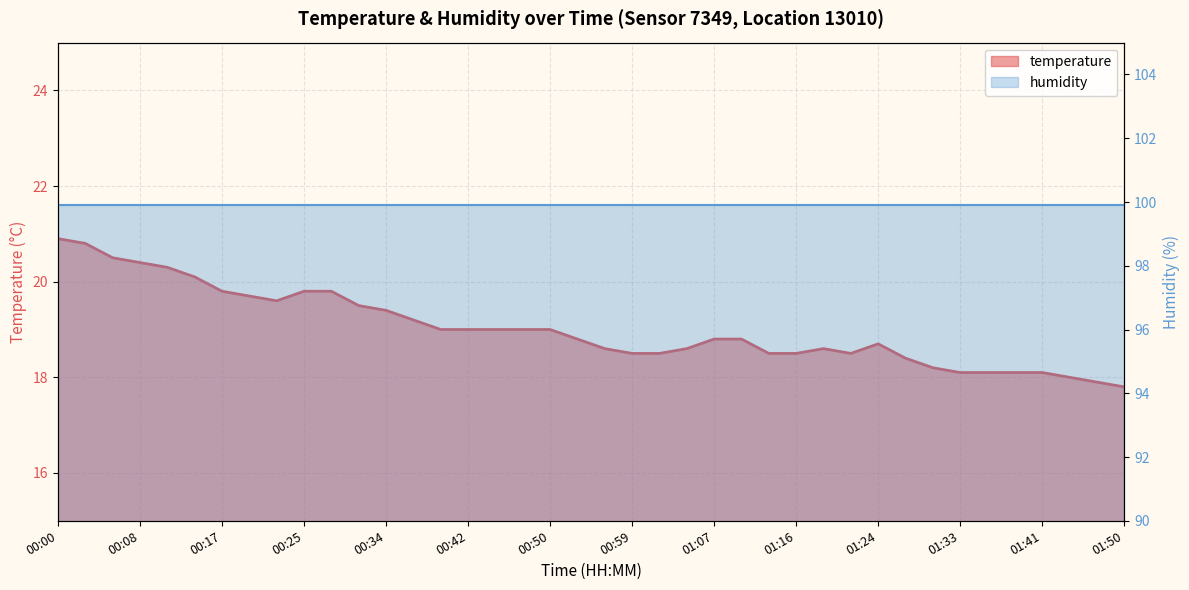

What is the difference between the maximum and minimum values?

3.1